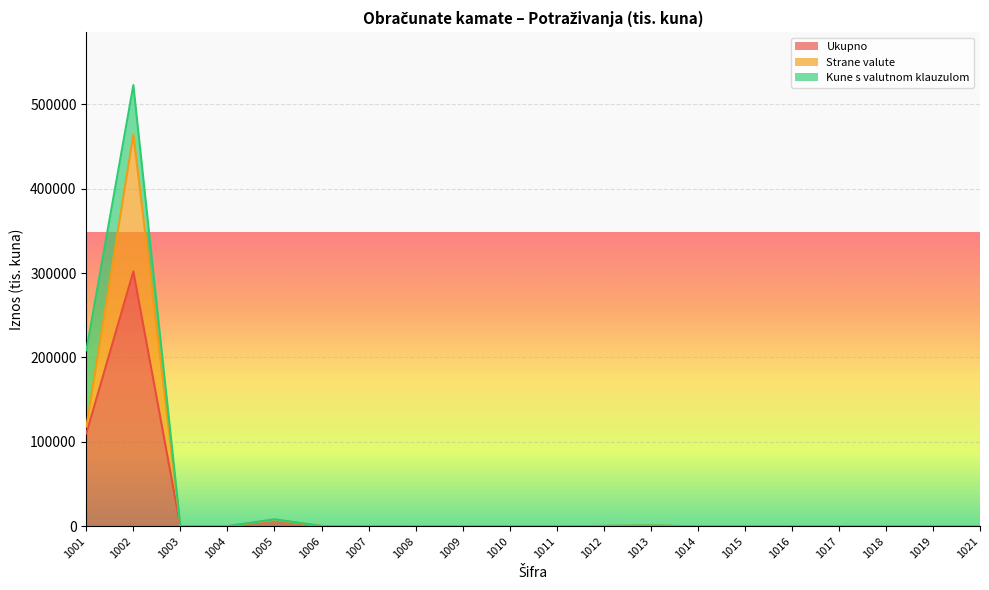

Reading right to left, list all the values displayed in this chart.

Ukupno: 30	0	0	0	0	0	0	480	284	1	0	12	0	0	183	7383	0	0	301941	109893
Strane valute: 30	0	0	0	0	0	0	116	3	0	0	0	0	0	0	0	0	0	162132	7962
Kune s valutnom klauzulom: 0	0	0	0	0	0	0	143	0	0	0	0	0	0	0	864	0	0	58655	90645